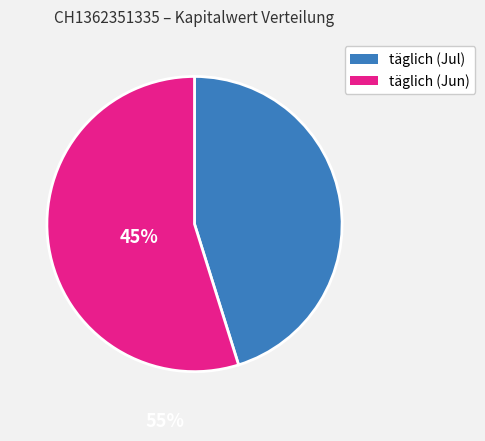

Is it true that 2025-06-26 is 19% of the pie?

False